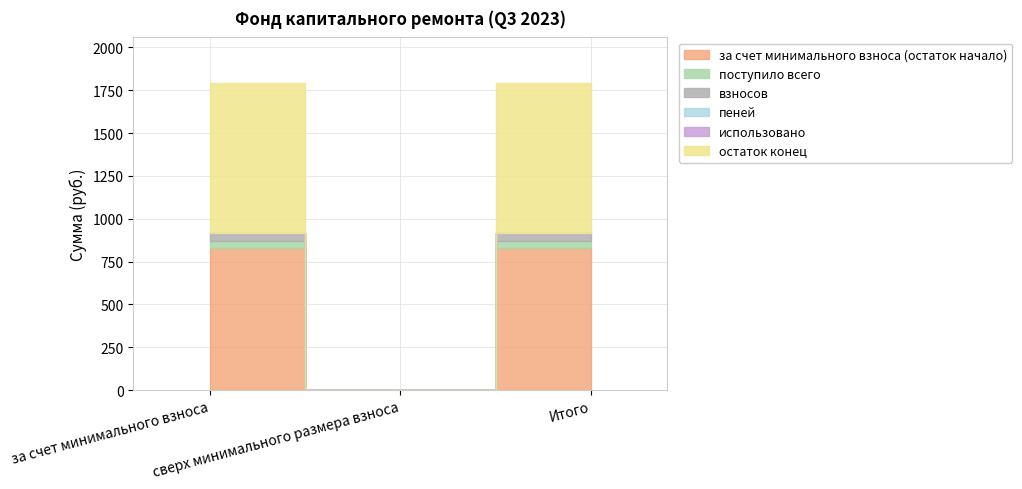

How many data points does each series have?

3